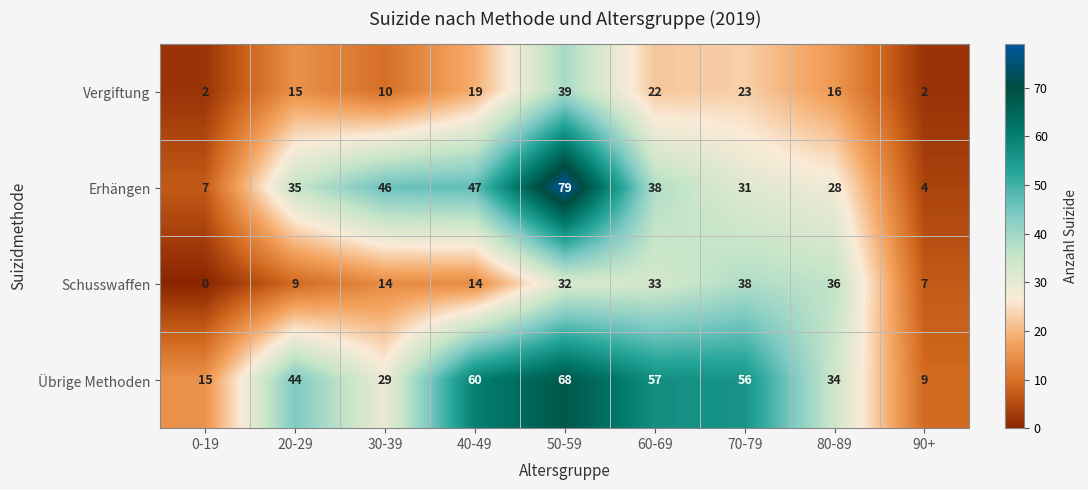

List the series in order of their peak value, lowest first.

Schusswaffen, Vergiftung, Übrige Methoden, Erhängen